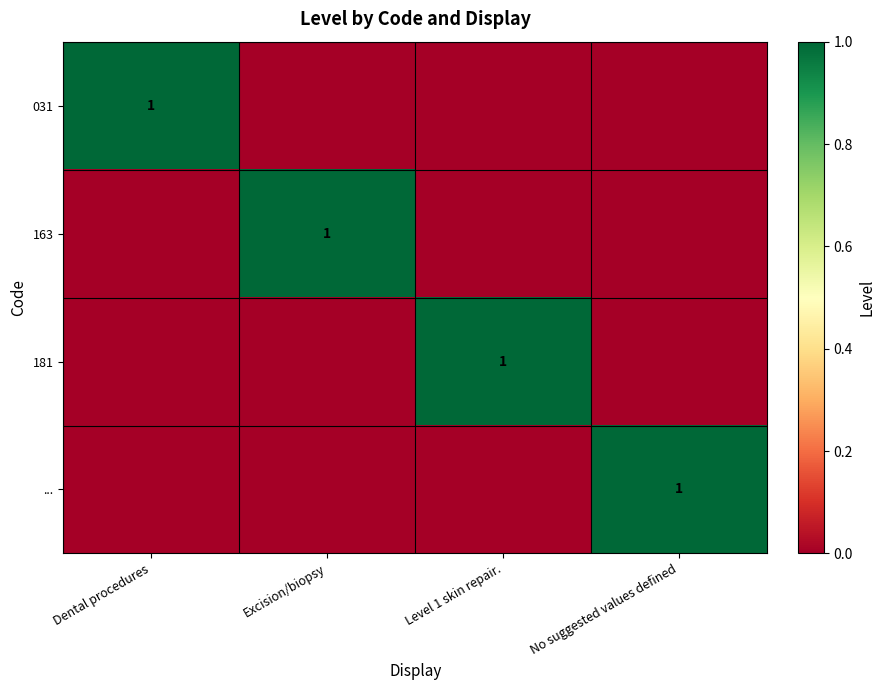

The 031 series shows 1 at Dental procedures. True or false?

True